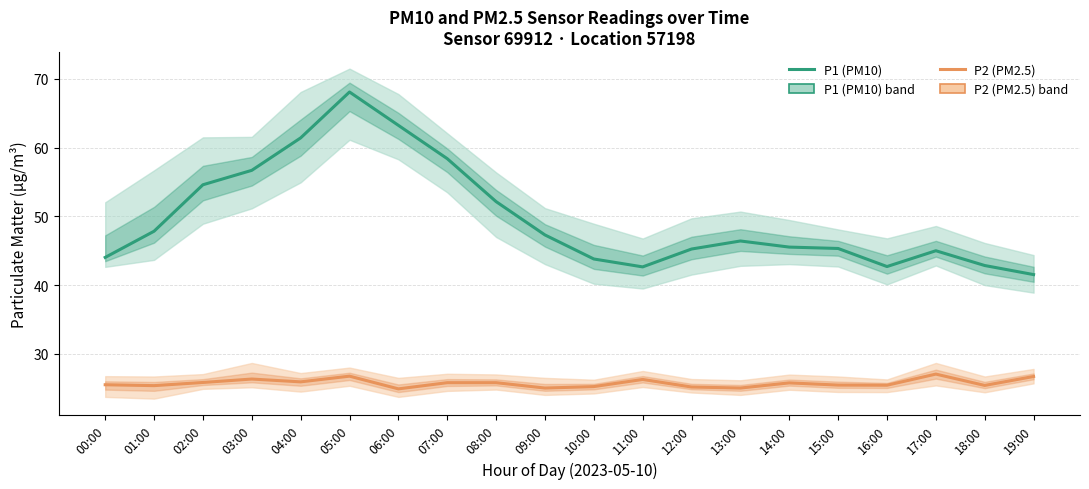

Rank the series by their average value, from lowest to highest.

P2 (PM2.5), P1 (PM10)